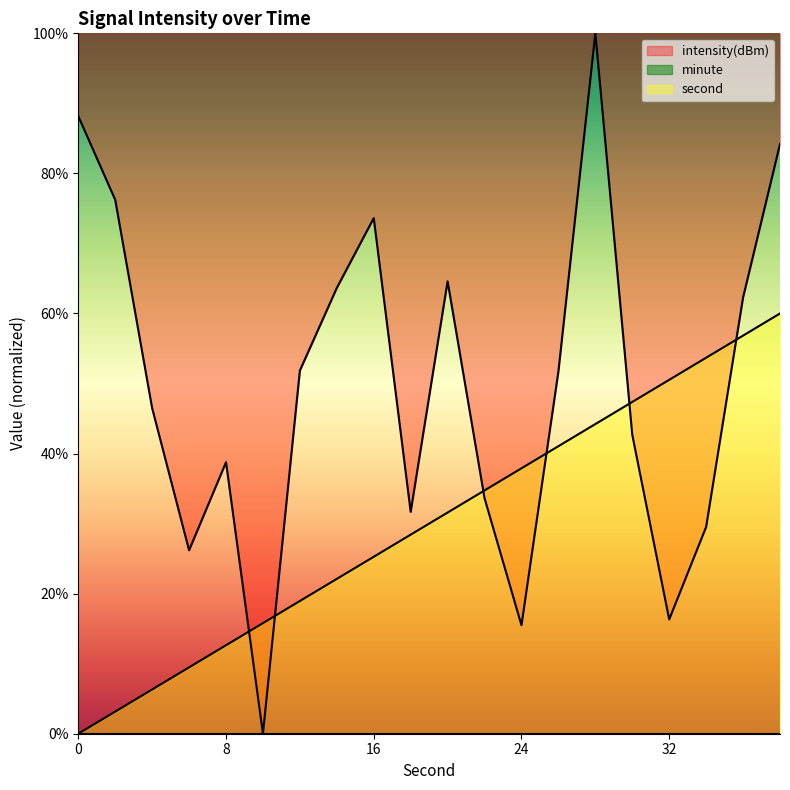

Between 22 and 10, which is larger?

22